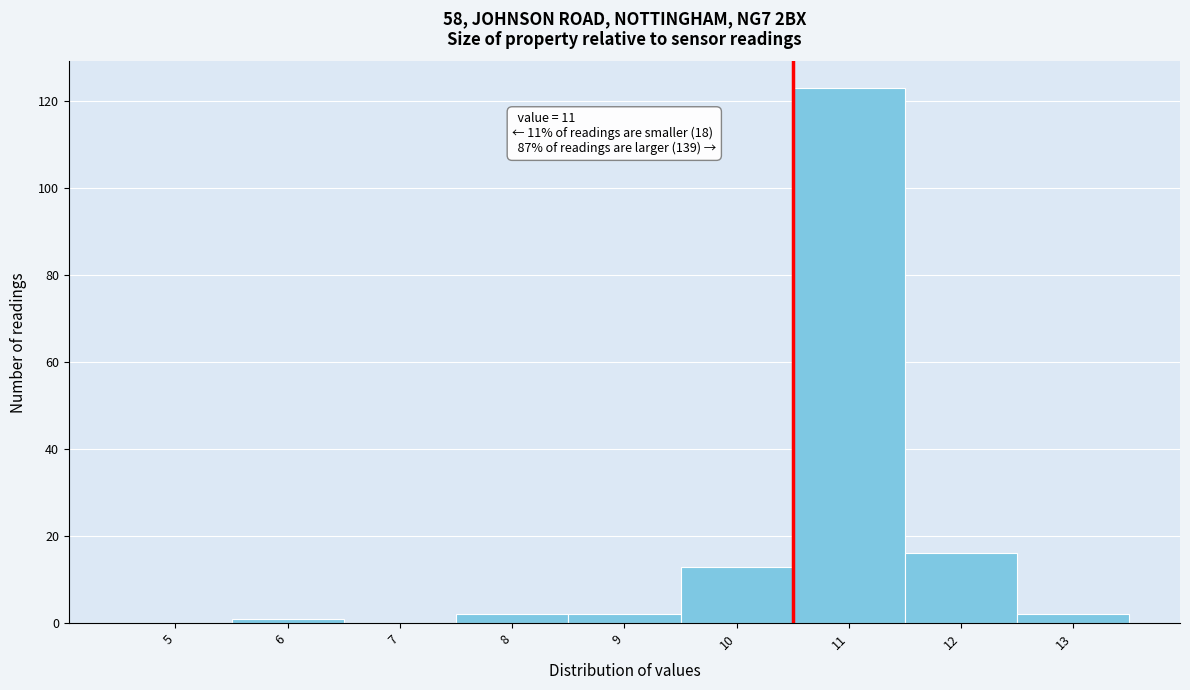

Reading right to left, transcribe all the data shown in this chart.

13=2	12=16	11=123	10=13	9=2	8=2	7=0	6=1	5=0